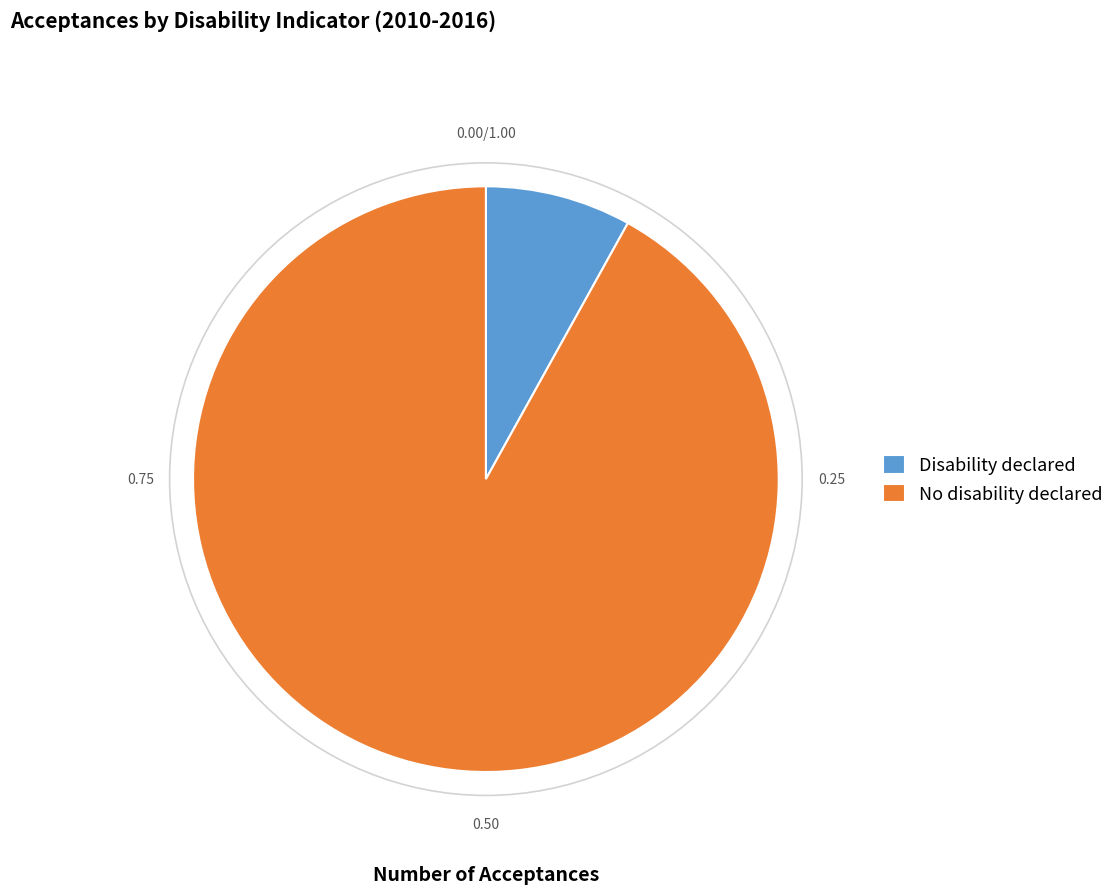

Combined, do Disability declared and No disability declared account for over 50%?

Yes